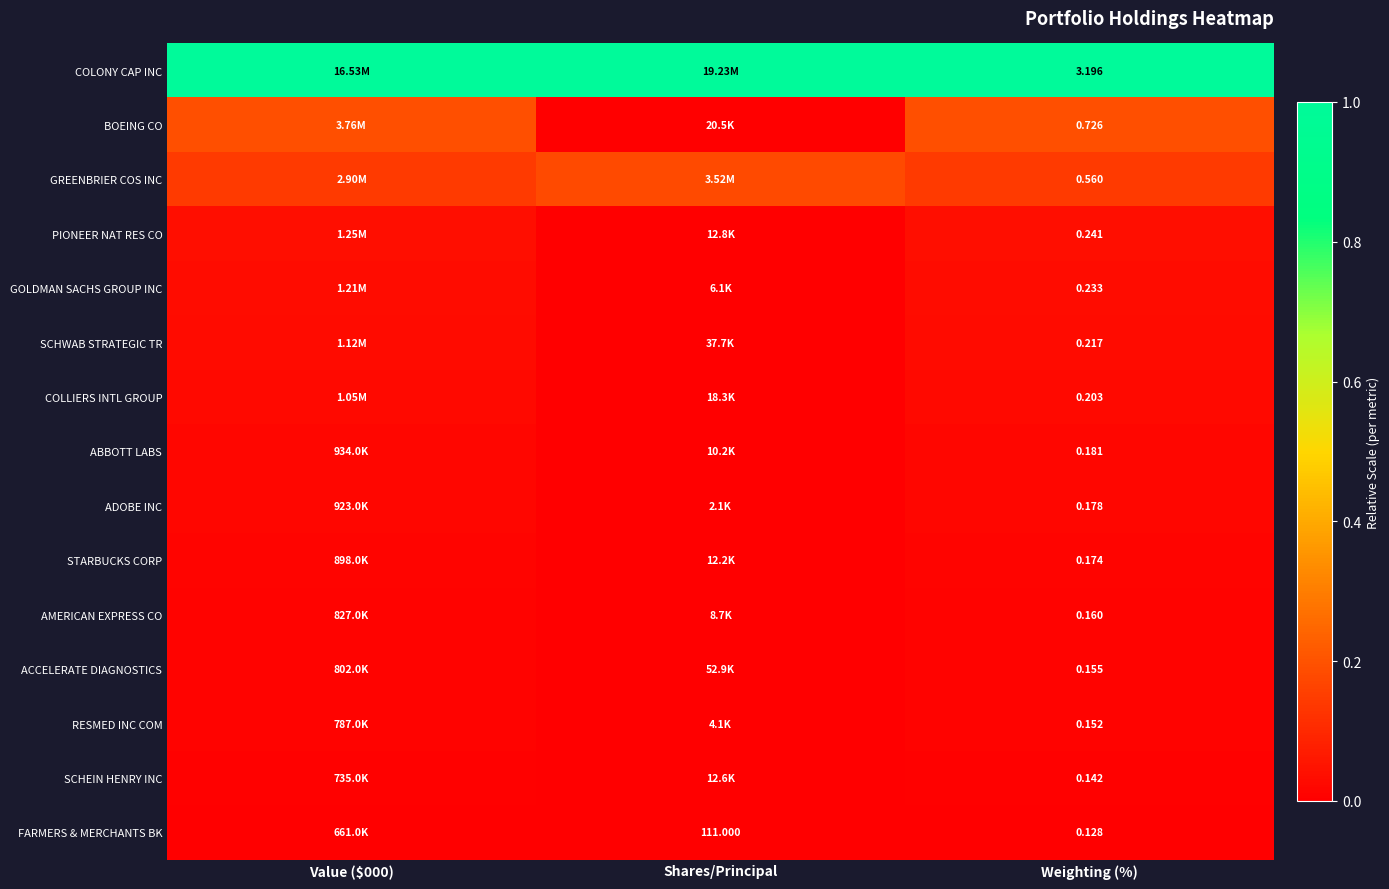

What is the difference between the maximum and minimum values in the BOEING CO series?

0.2